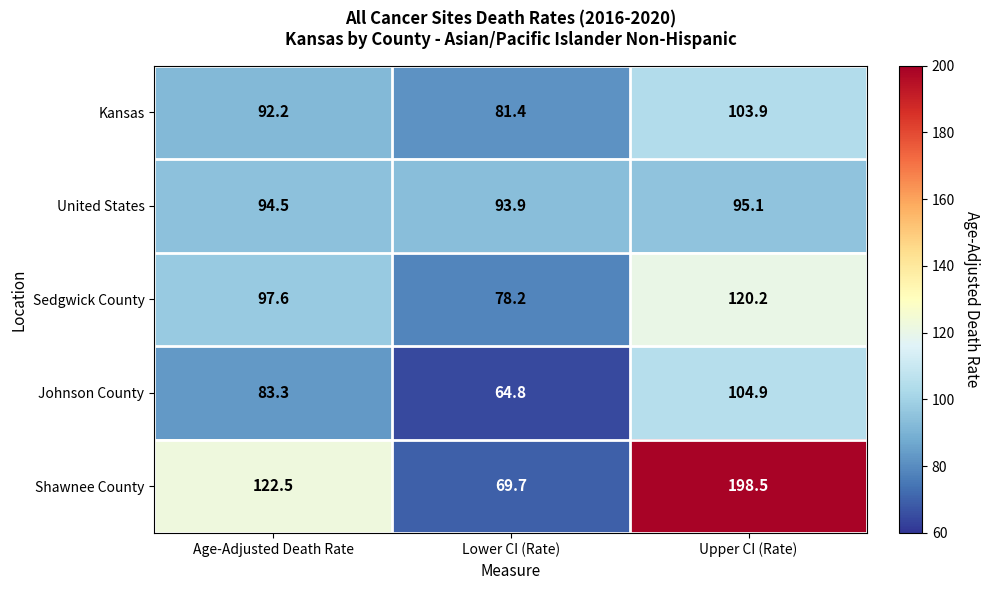

Reading right to left, list all the values displayed in this chart.

Kansas: 103.9	81.4	92.2
United States: 95.1	93.9	94.5
Sedgwick County: 120.2	78.2	97.6
Johnson County: 104.9	64.8	83.3
Shawnee County: 198.5	69.7	122.5